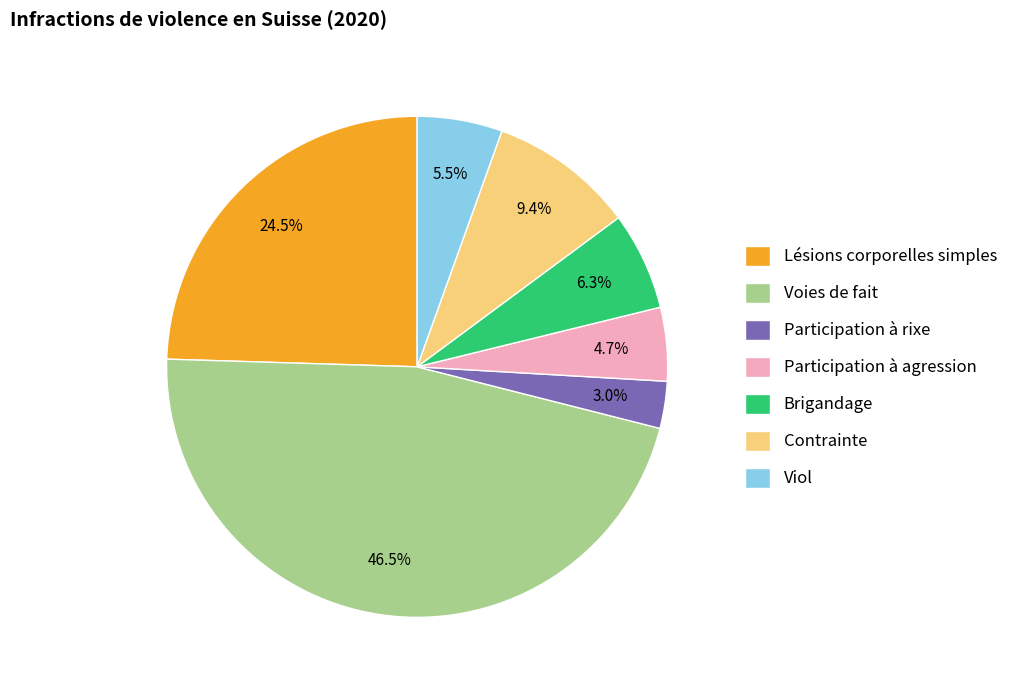

The Participation à rixe slice represents 16% of the pie. True or false?

False